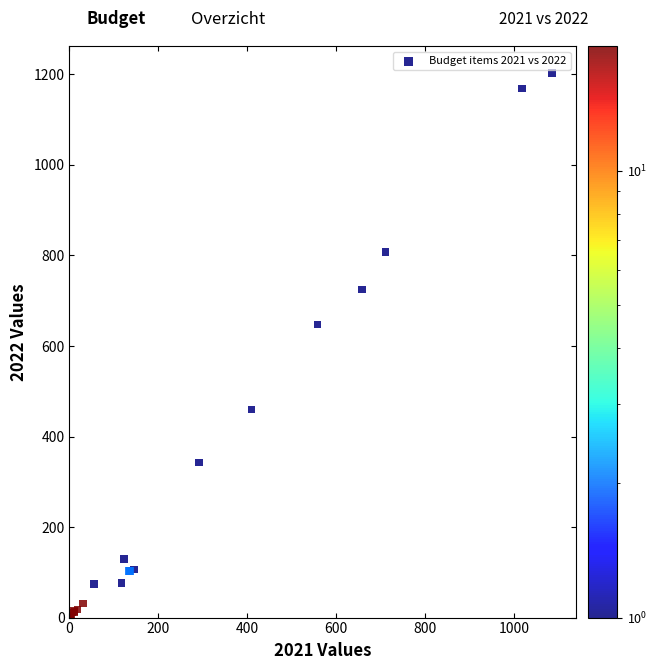

What Y value in the scatter plot is closest to 601?

647.2